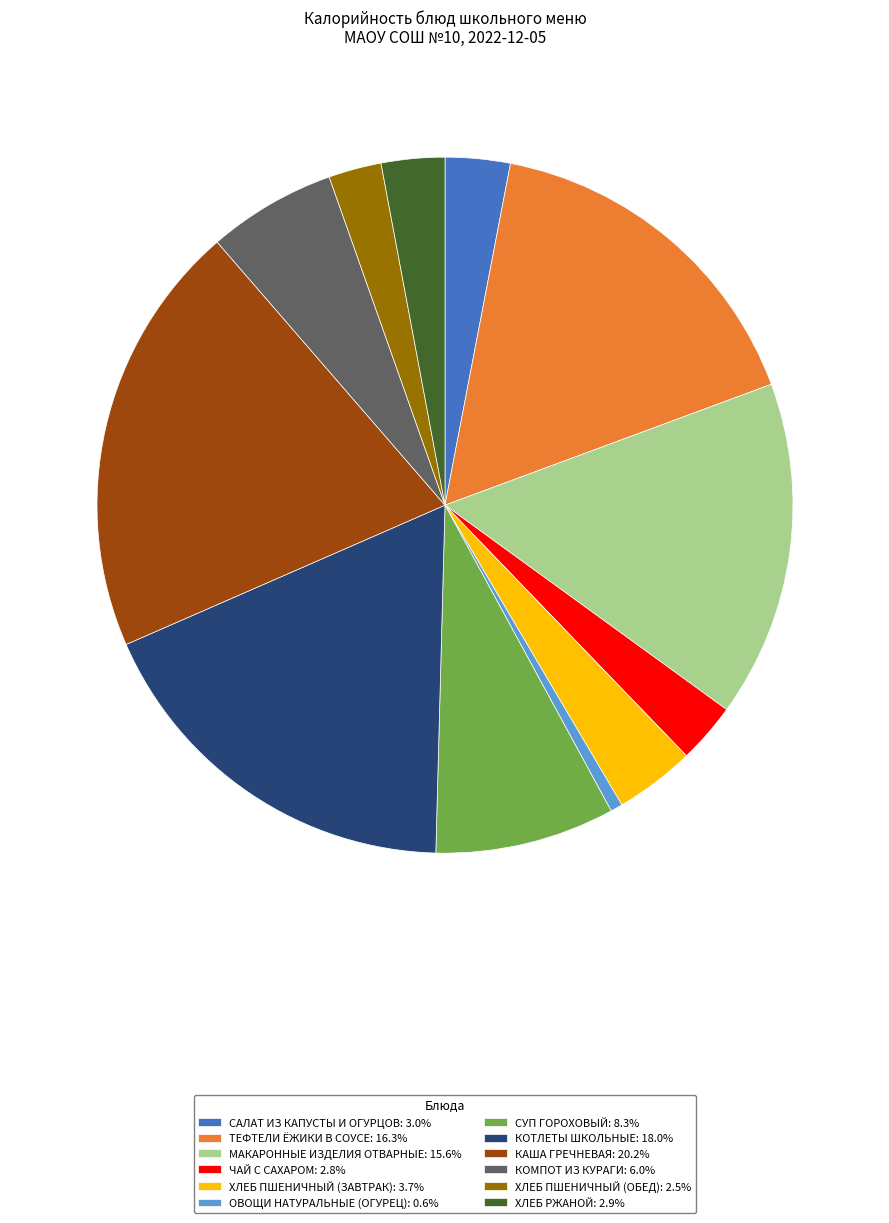

Is there any slice that represents more than half of the pie?

No